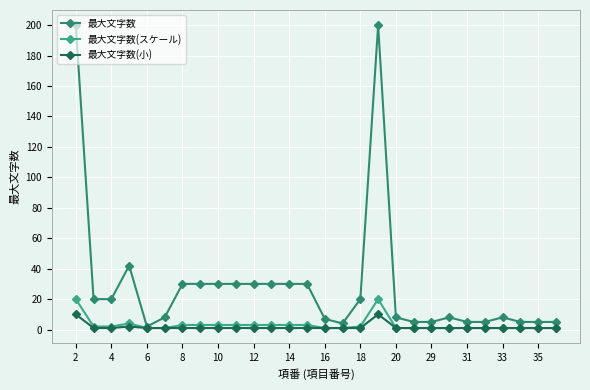

What is the sum of all 最大文字数(小) values?

47